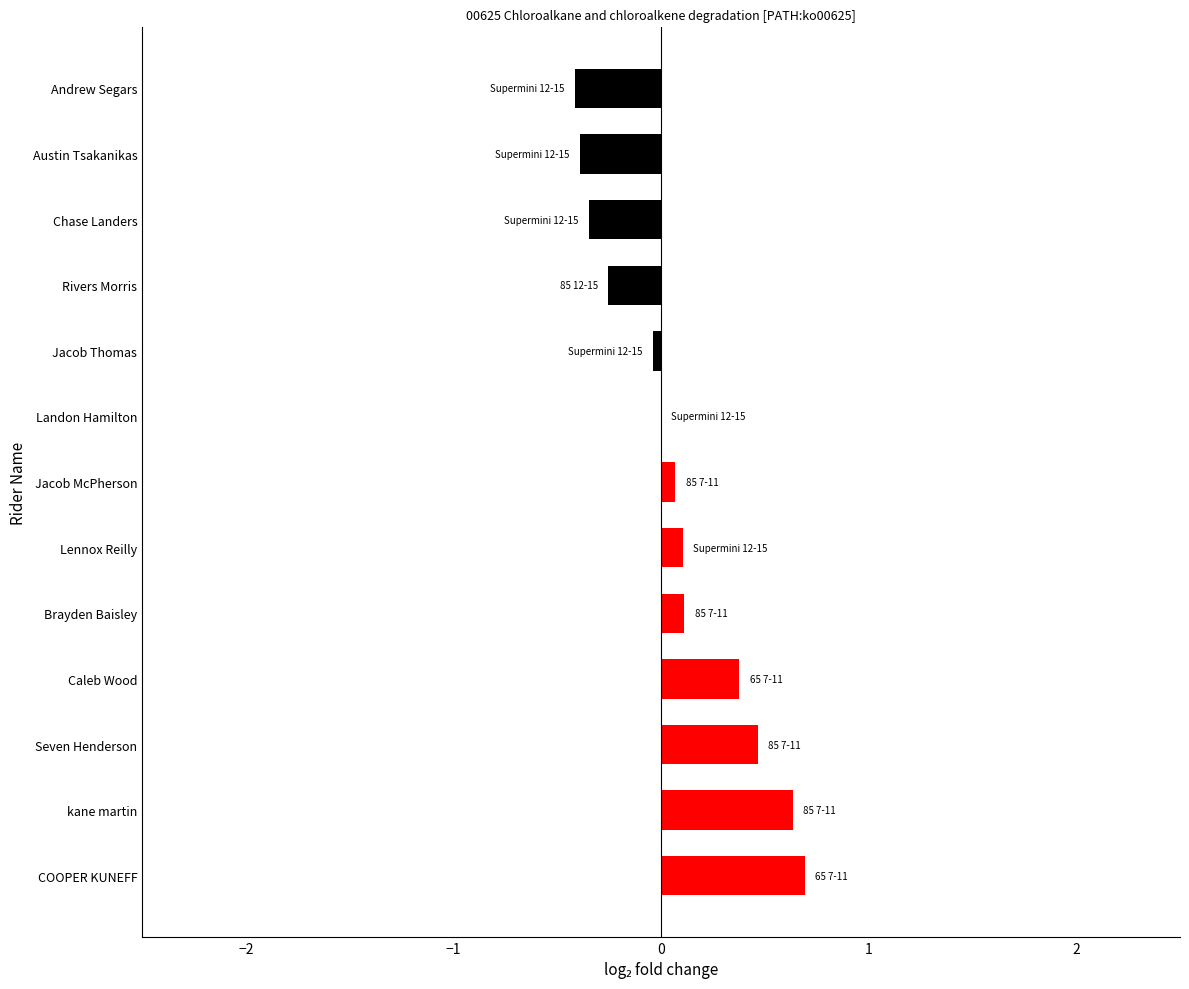

Between Chase Landers and Lennox Reilly, which is larger?

Lennox Reilly